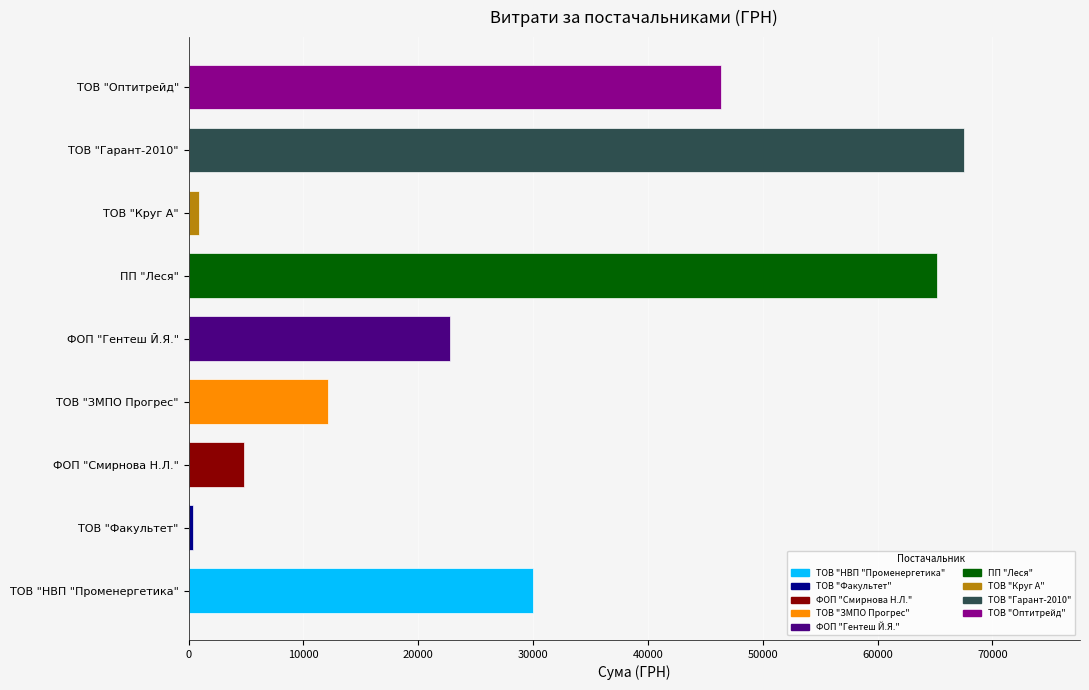

What is the average value?

27782.5